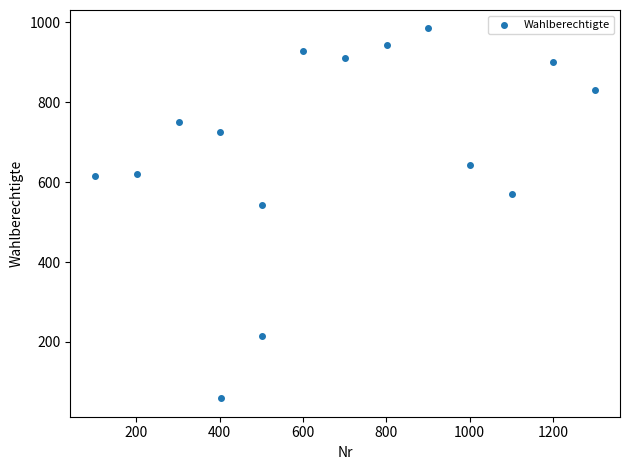

What Y value in the scatter plot is closest to 522?

543